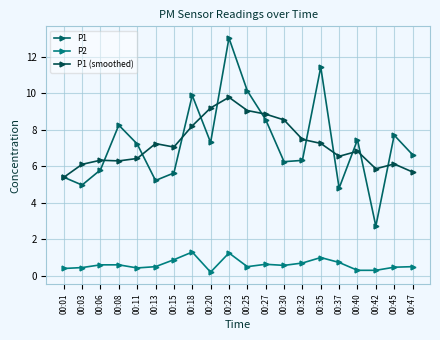

At which category does P1 (smoothed) reach its first local valley?

00:08